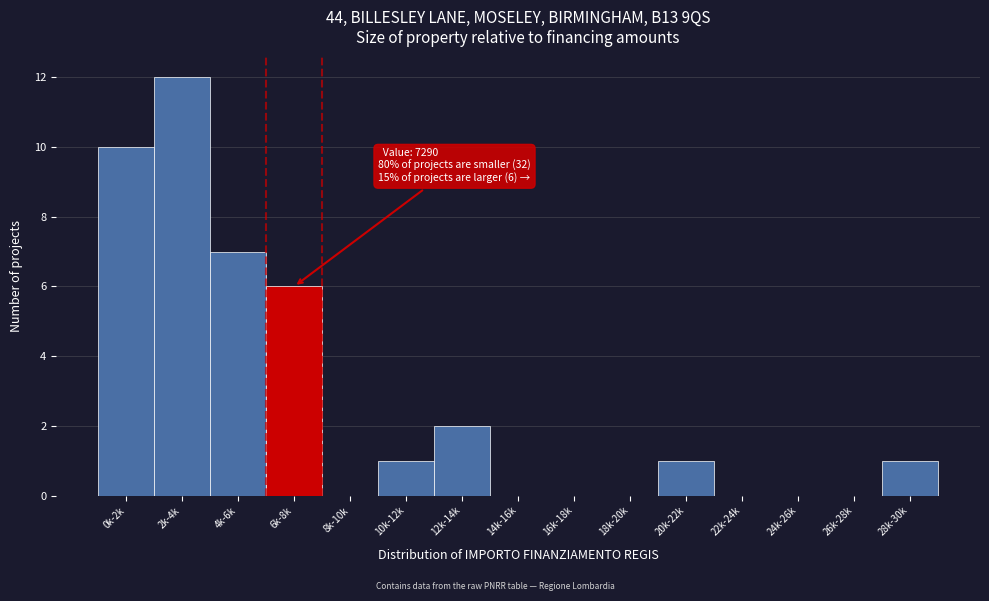

Reading left to right, list all the values displayed in this chart.

0k-2k=10	2k-4k=12	4k-6k=7	6k-8k=6	8k-10k=0	10k-12k=1	12k-14k=2	14k-16k=0	16k-18k=0	18k-20k=0	20k-22k=1	22k-24k=0	24k-26k=0	26k-28k=0	28k-30k=1